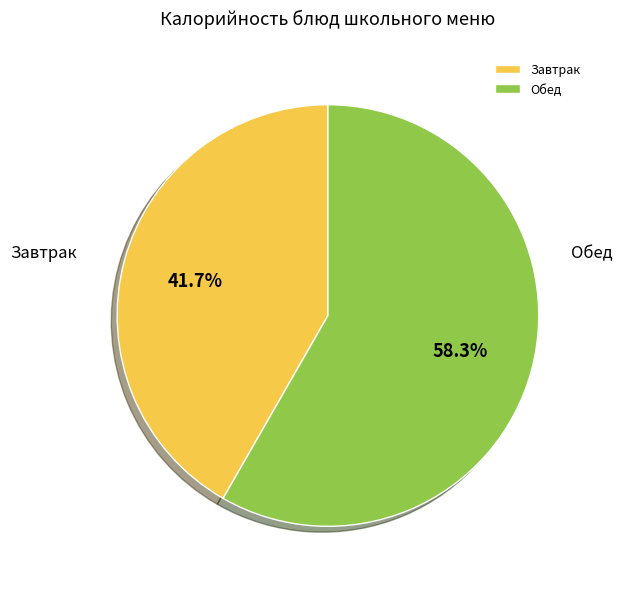

Rank the categories by value from lowest to highest.

Завтрак, Обед